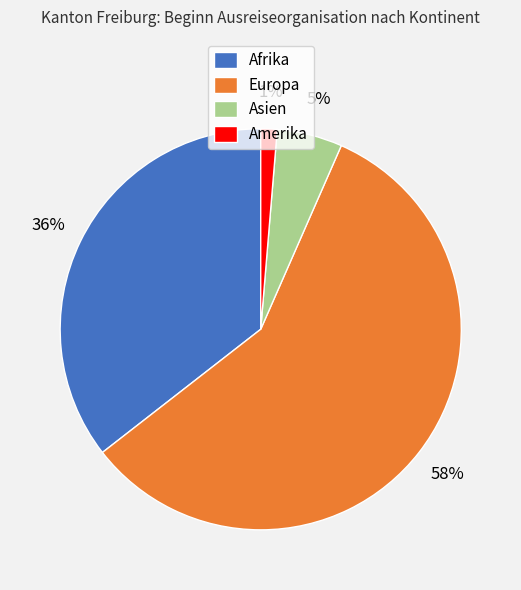

Count the number of slices in the pie.

4